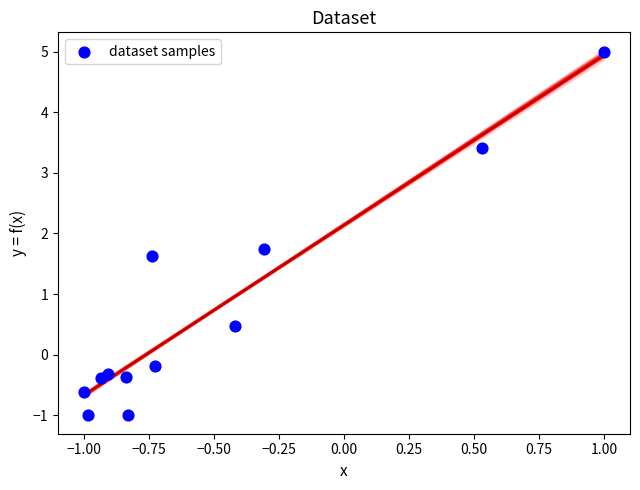

What is the range of Y values (max minus min)?

6.0